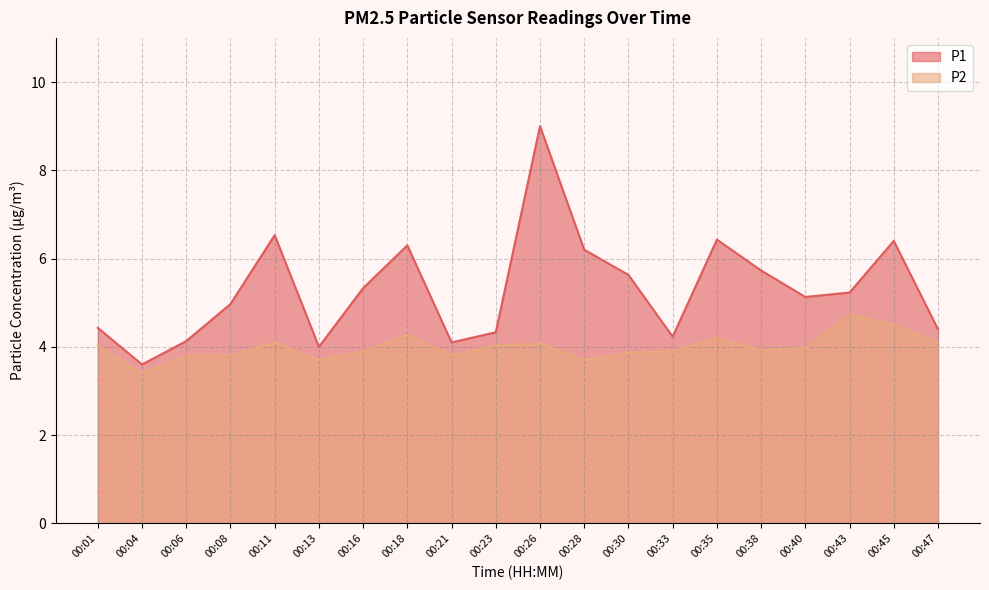

Rank the series by their average value, from highest to lowest.

P1, P2